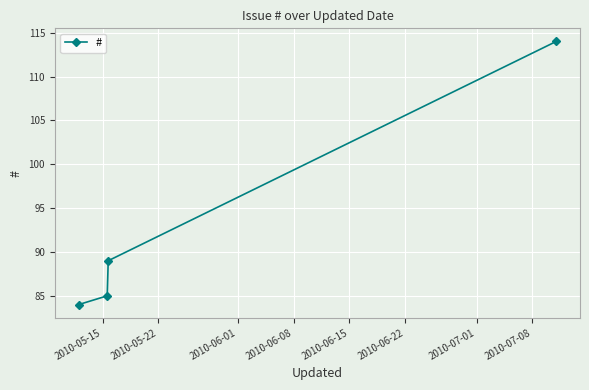

What is the sum of all values?

372